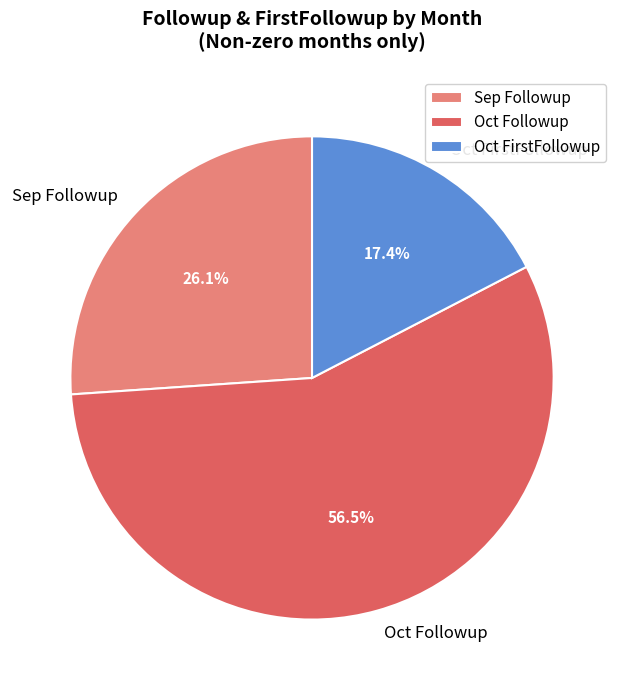

Which has a higher value, Oct FirstFollowup or Oct Followup?

Oct Followup